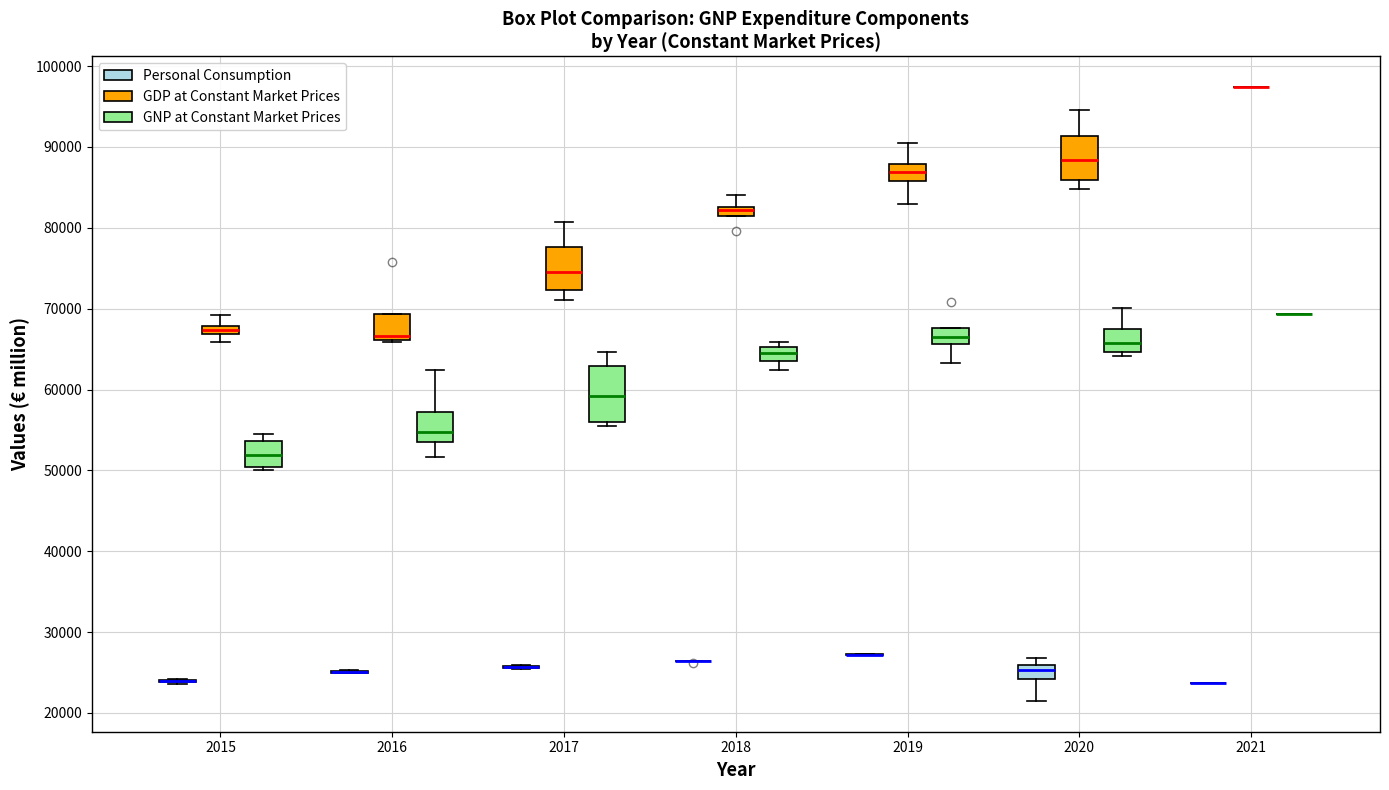

Where is the upper edge of the box for 2015 (GNP at Constant Market Prices) on the y-axis? The values are not printed on the chart, so give them approximately, as read against the axis.

54000